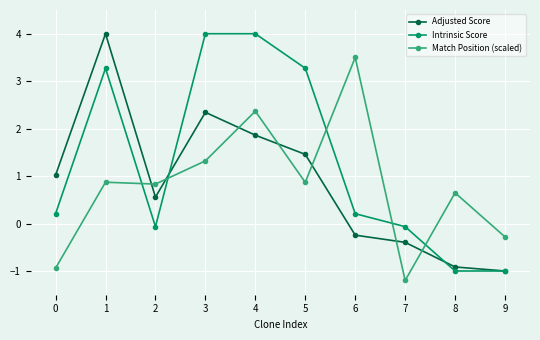

At which category does Intrinsic Score reach its first local valley?

2